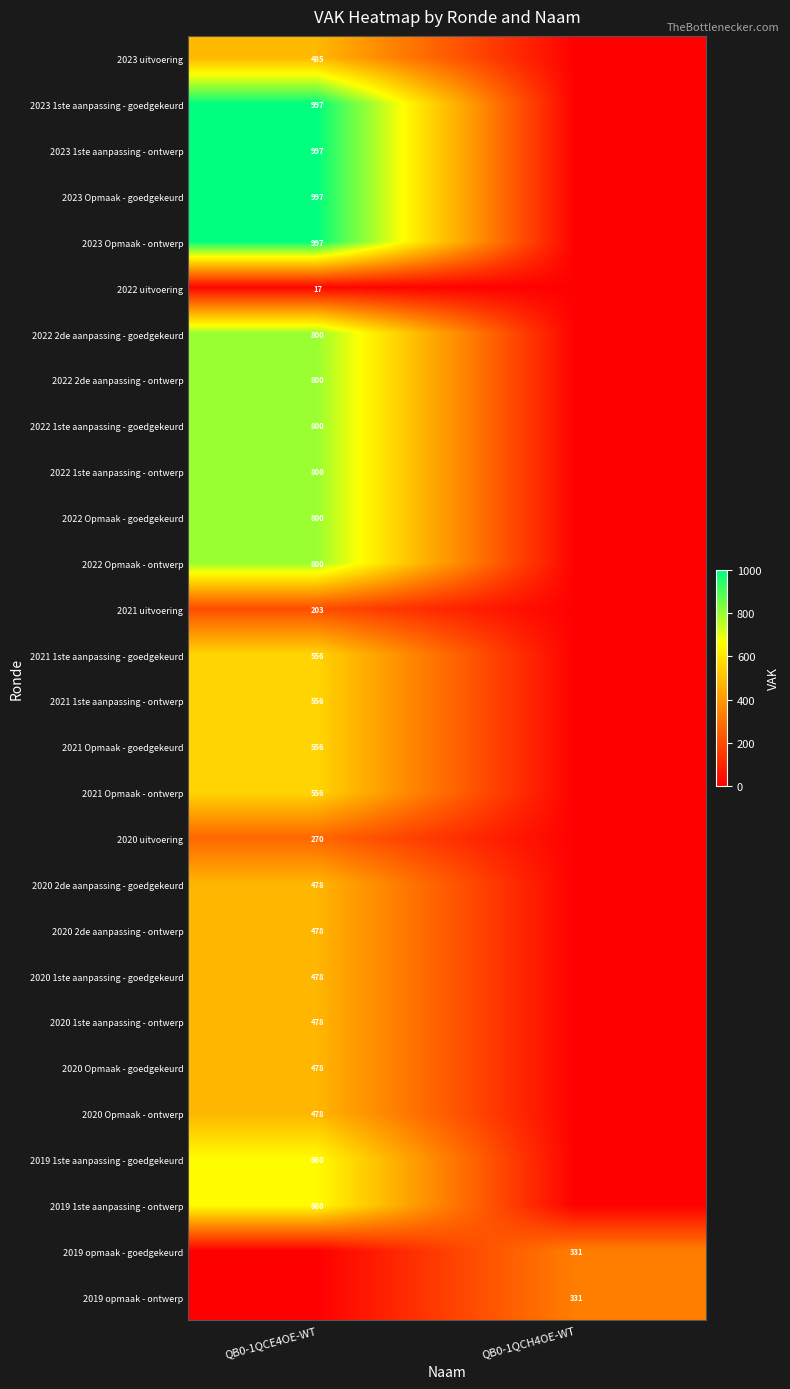

The value of 2020 Opmaak - goedgekeurd at QB0-1QCE4OE-WT is 478. True or false?

True